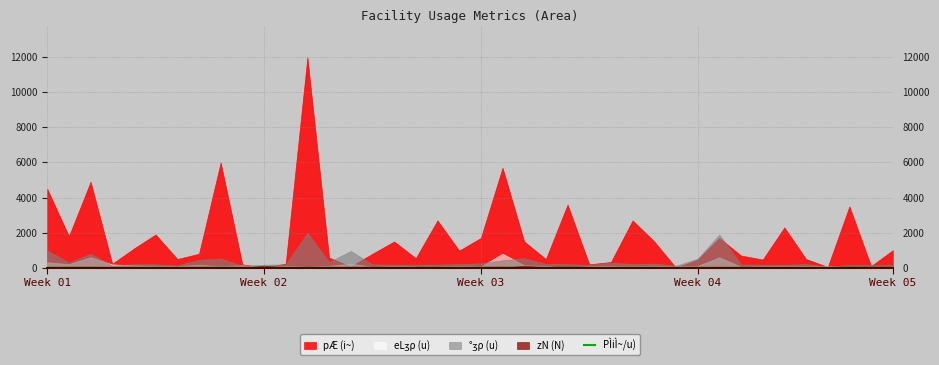

Is it true that the value at 8 is 17.1?

False